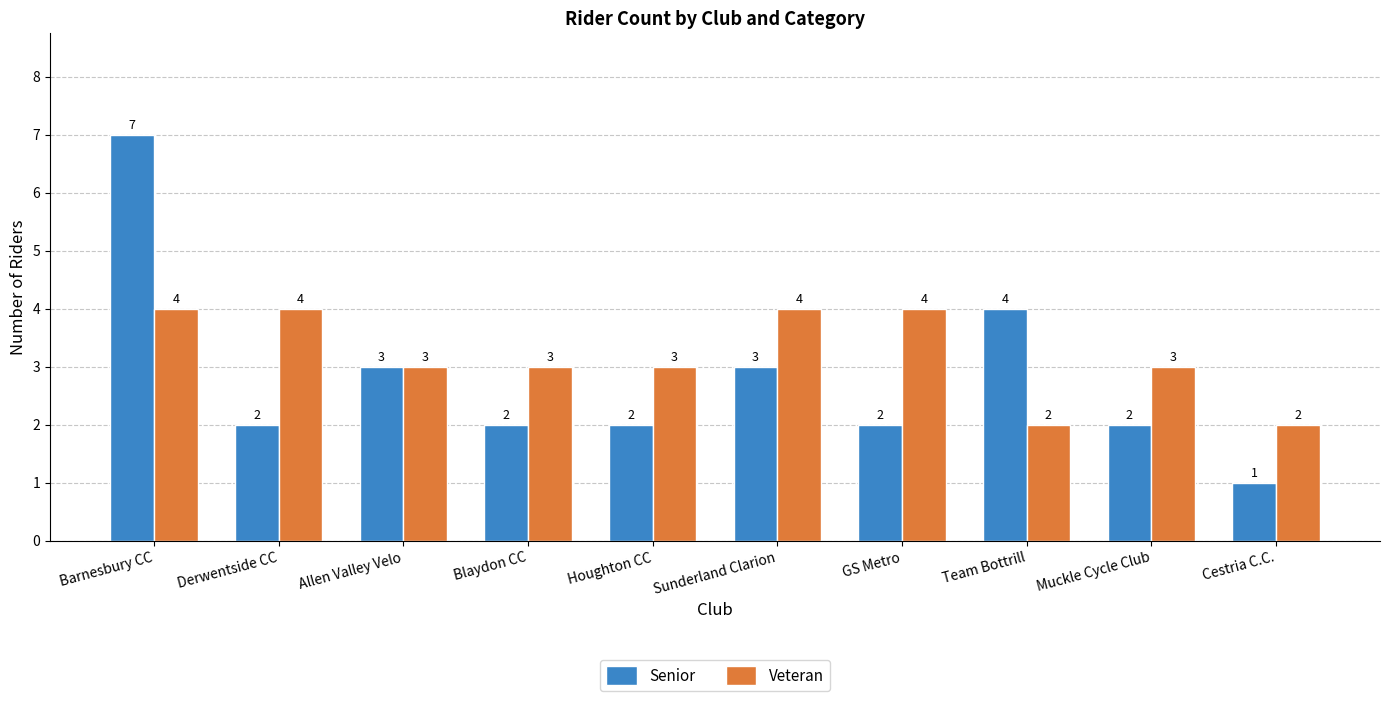

What is the total value across all series at Blaydon CC?

5